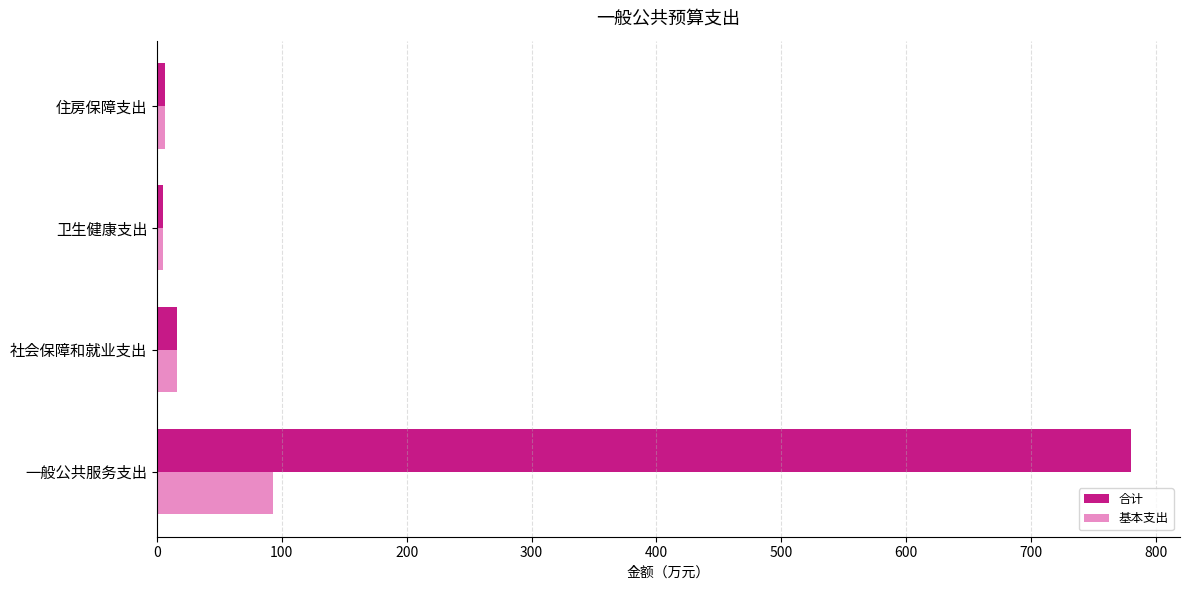

Which series has the largest range (max minus min)?

合计